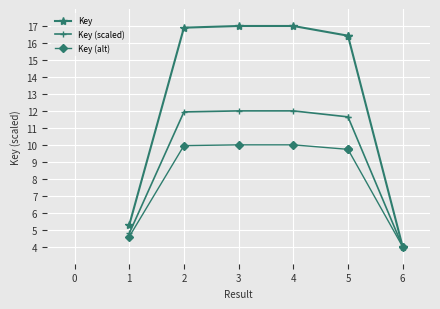

Where is the first local maximum for Key (alt)?

4